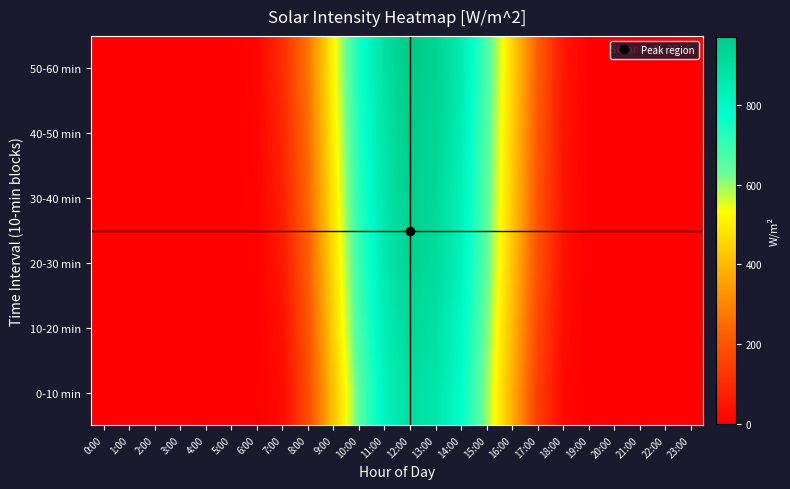

At which category is the sum across all series the highest?

12:00